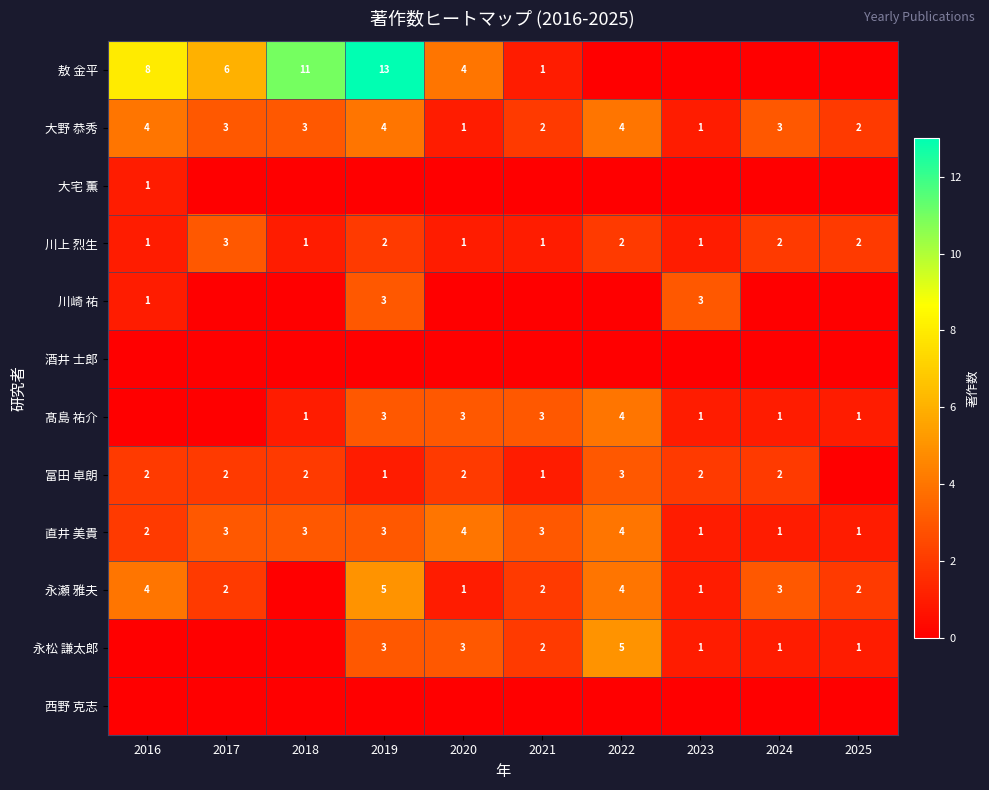

Which label corresponds to the smallest value in the chart?

2022